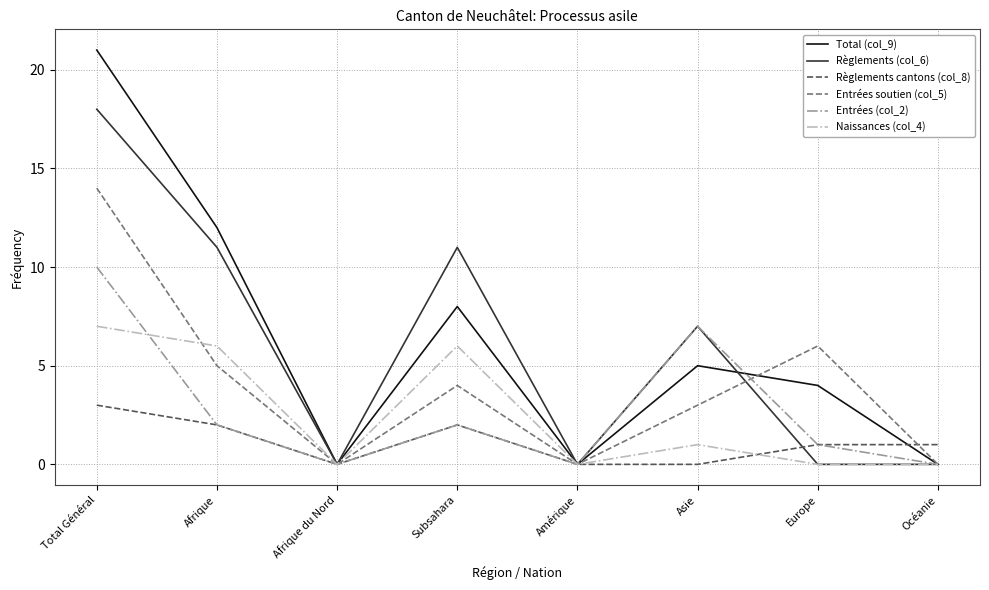

Reading right to left, transcribe all the data shown in this chart.

Total (col_9): 0	4	5	0	8	0	12	21
Règlements (col_6): 0	0	7	0	11	0	11	18
Règlements cantons (col_8): 1	1	0	0	2	0	2	3
Entrées soutien (col_5): 0	6	3	0	4	0	5	14
Entrées (col_2): 0	1	7	0	2	0	2	10
Naissances (col_4): 0	0	1	0	6	0	6	7